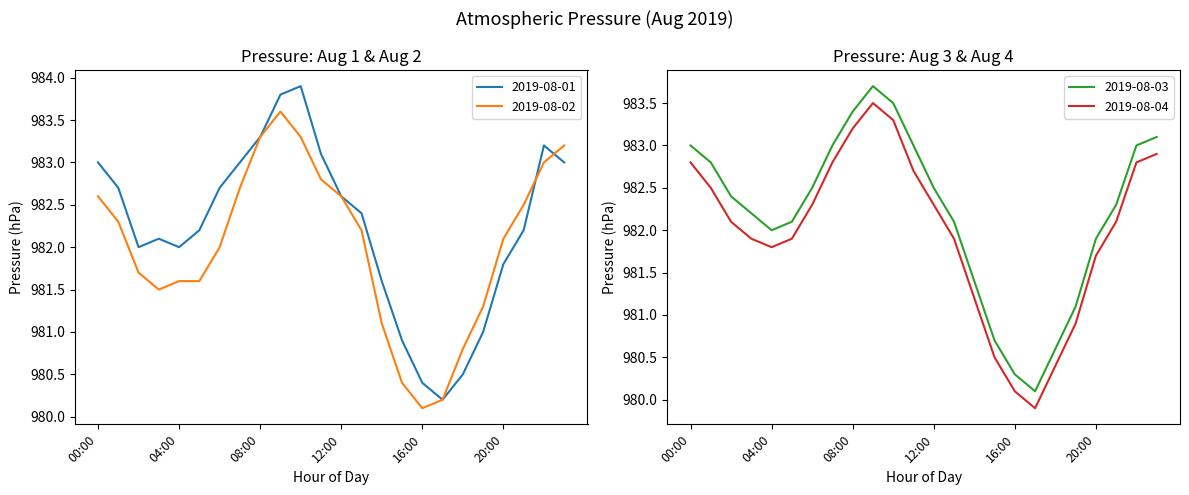

Is this an area chart (filled region under the line)?

No